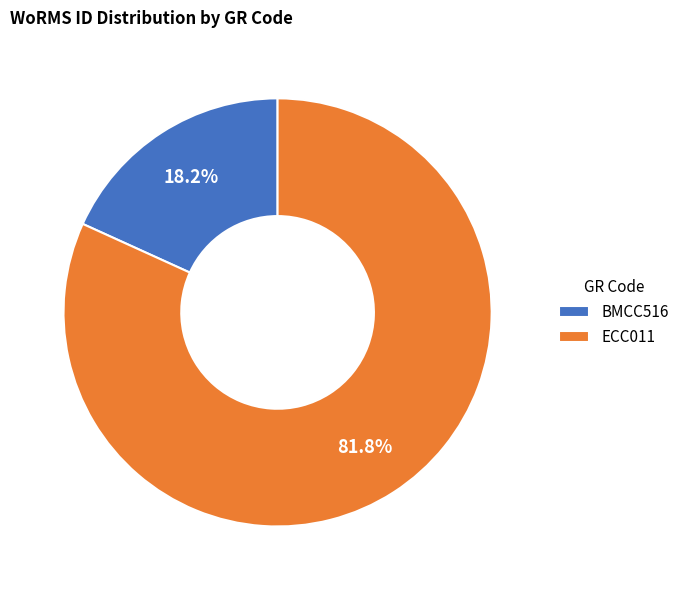

How many slices are in this pie chart?

2